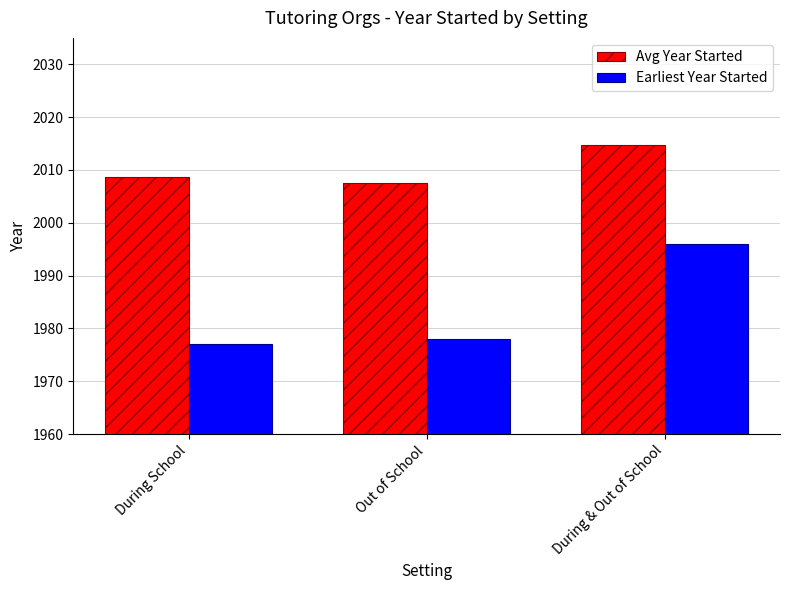

How many data points in Avg Year Started are above 2008?

2